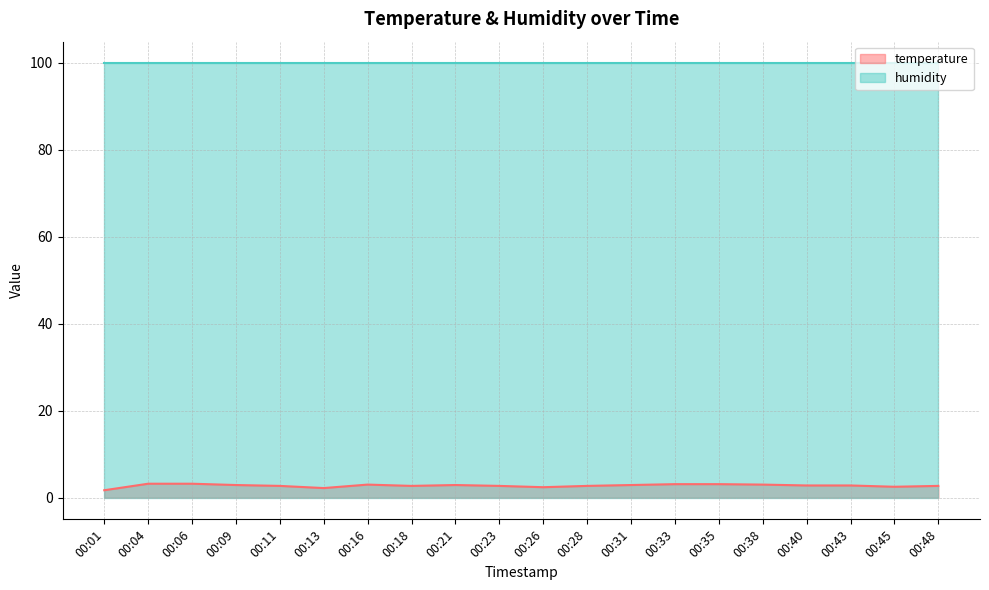

List the labels in order of value, smallest first.

00:01, 00:13, 00:26, 00:45, 00:11, 00:18, 00:23, 00:28, 00:48, 00:40, 00:43, 00:09, 00:21, 00:31, 00:16, 00:38, 00:33, 00:35, 00:04, 00:06